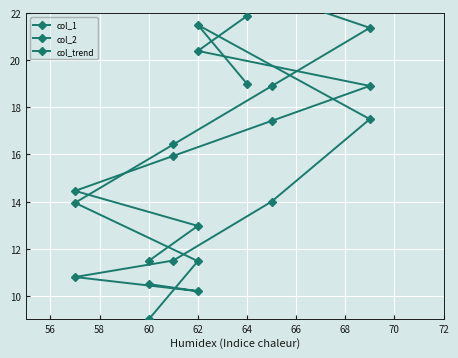

What is the value of the col_1 point at the 5th from the left?

18.9